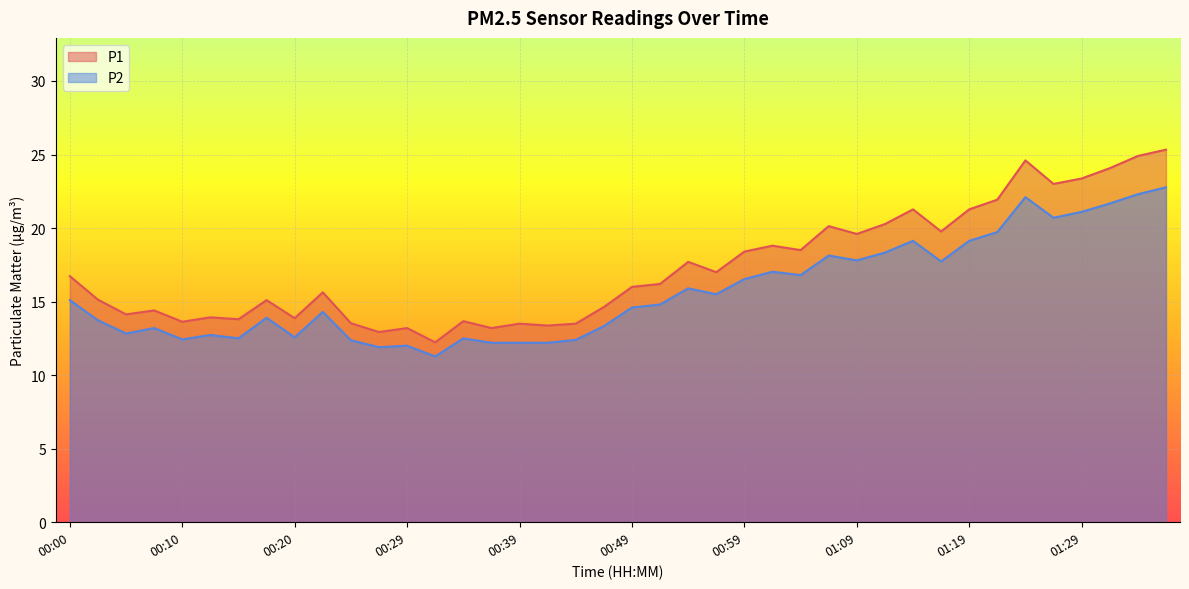

The value of P2 at 00:00 is 3.6. True or false?

False